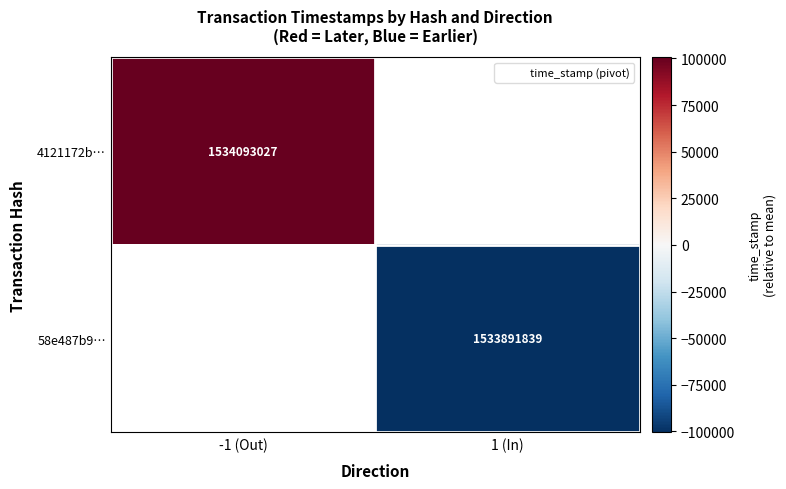

The 58e487b9… series shows -60821.4 at 1 (In). True or false?

False